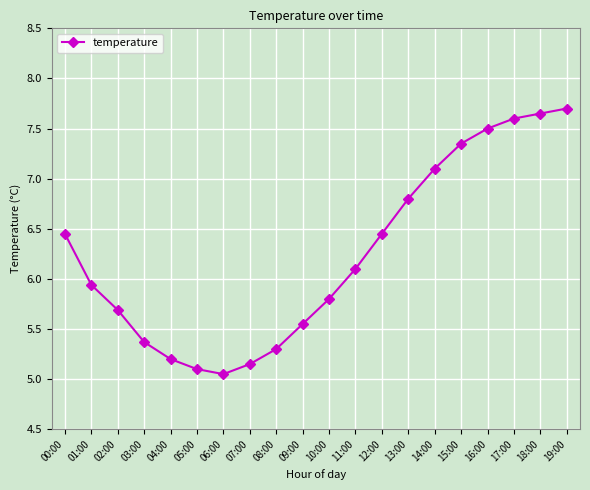

Where is the first local minimum?

06:00